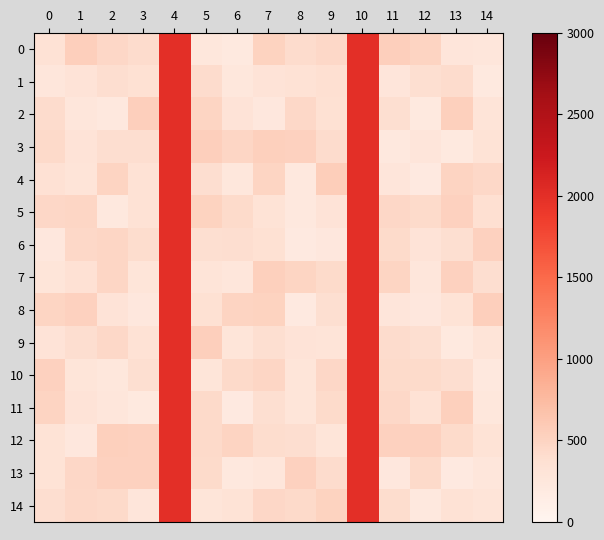

Which series changed the most between 3 and 9?

12